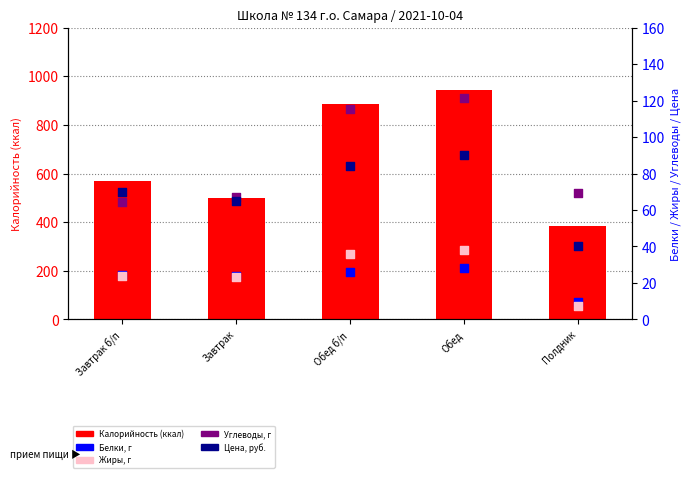

Which series has the largest total across all categories?

Калорийность (ккал)